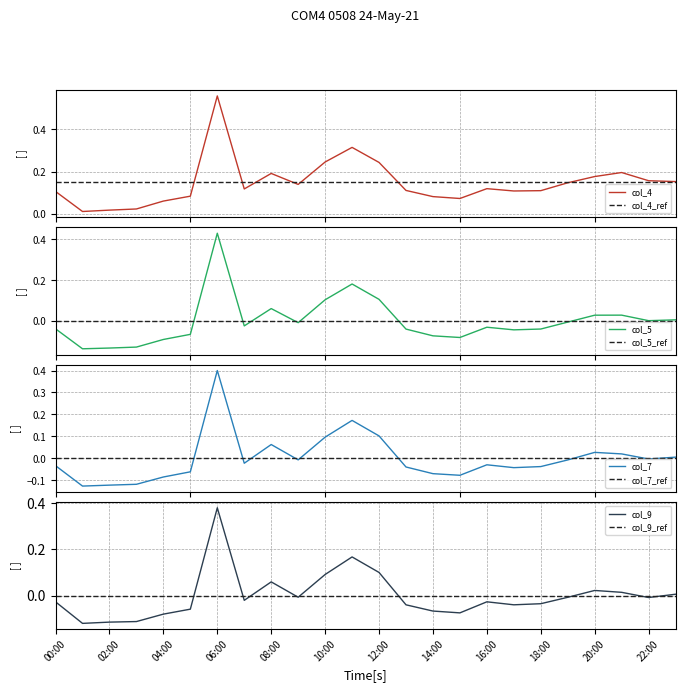

The col_7 series shows -0.1 at 02:00. True or false?

True